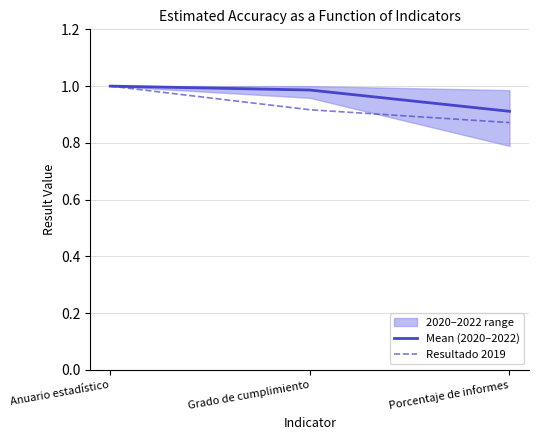

What is the maximum value for Mean (2020–2022)?

1.0